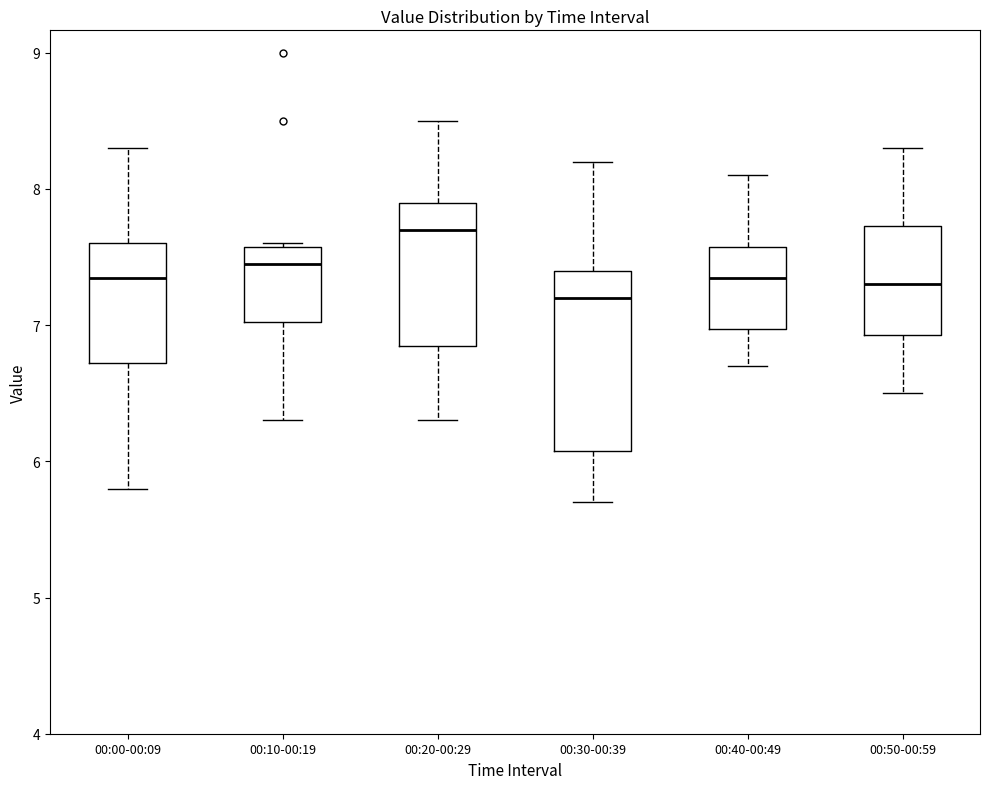

Where does the upper whisker of the box for 00:40-00:49 end on the y-axis? The values are not printed on the chart, so give them approximately, as read against the axis.

8.1